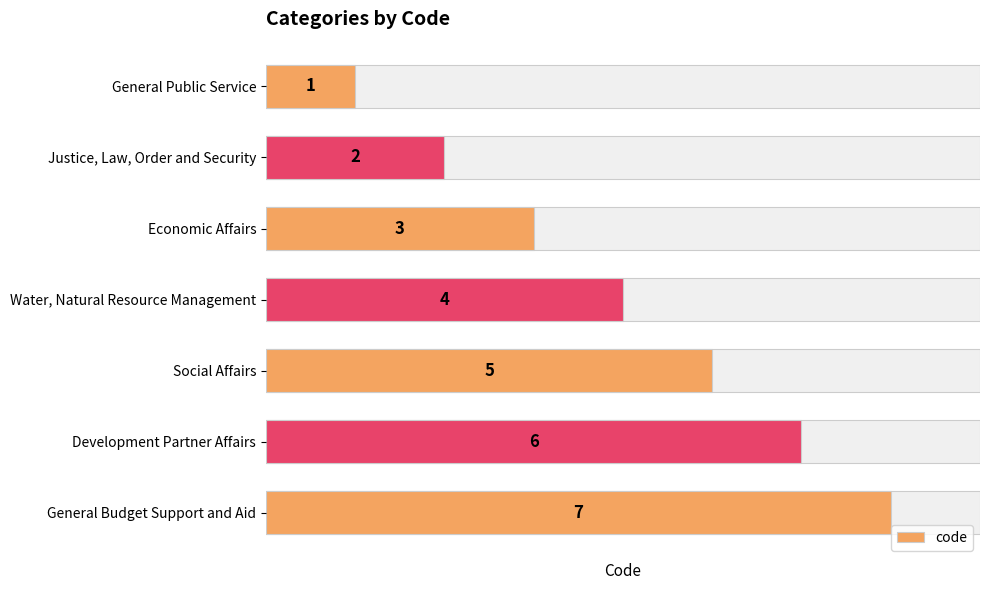

What is the value of the 1st bar from the left?

1